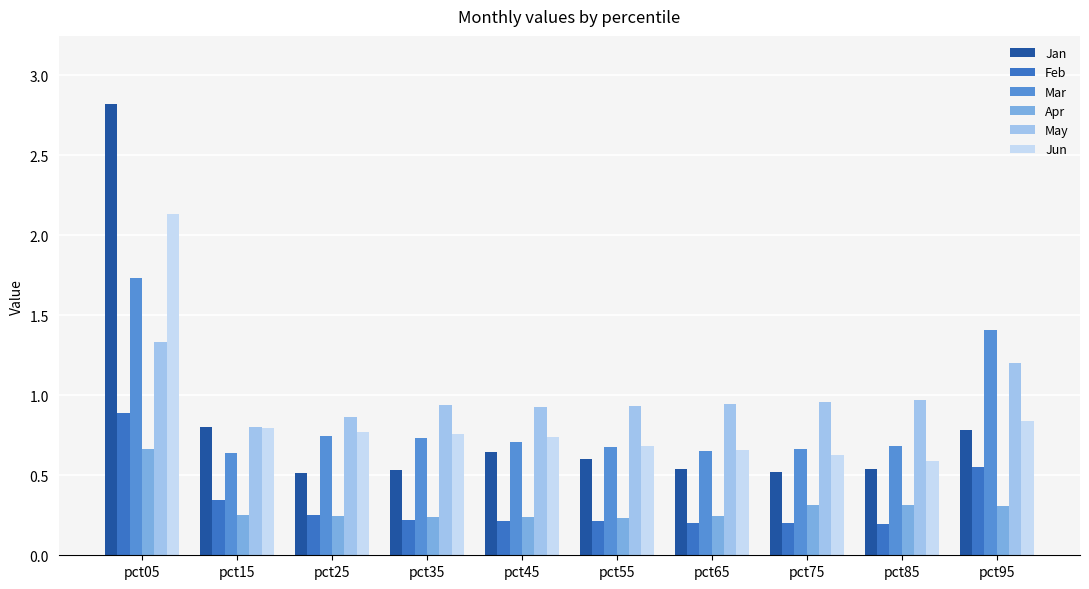

What is the sum of the Mar values at pct45 and pct65?

1.4